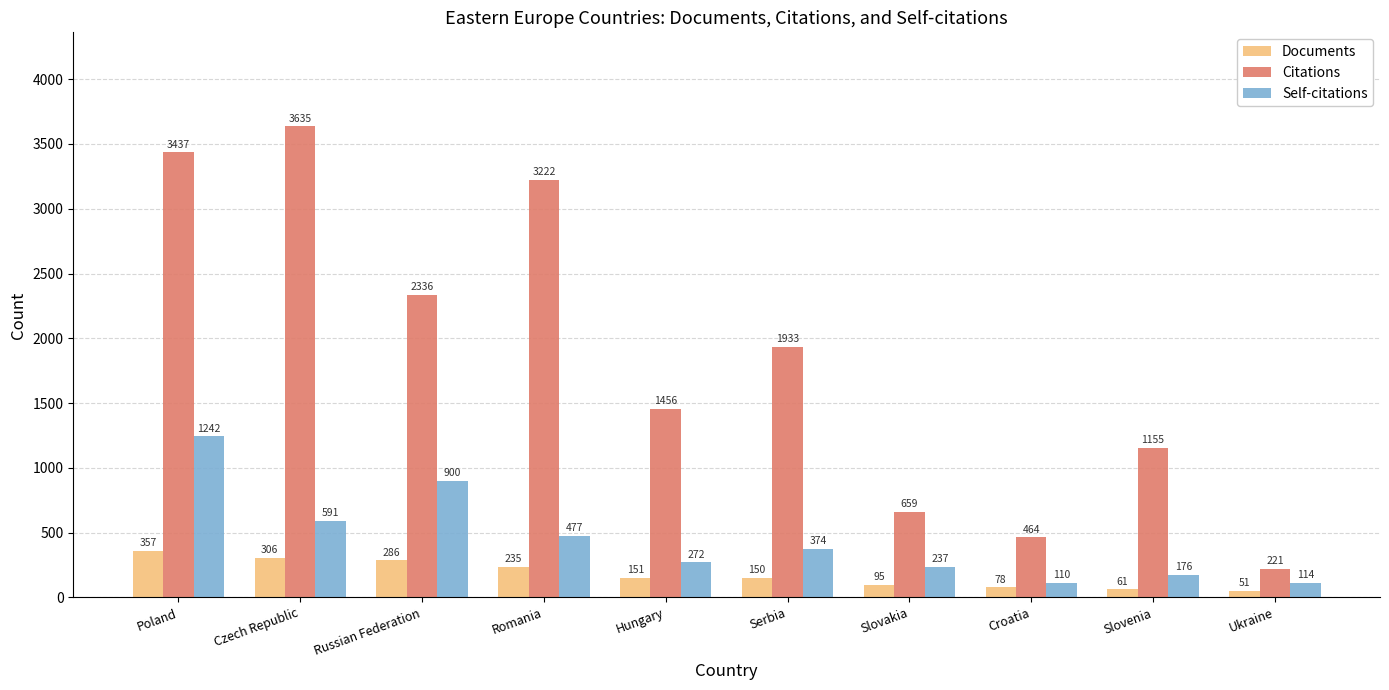

How many data points in Documents are less than 151?

5